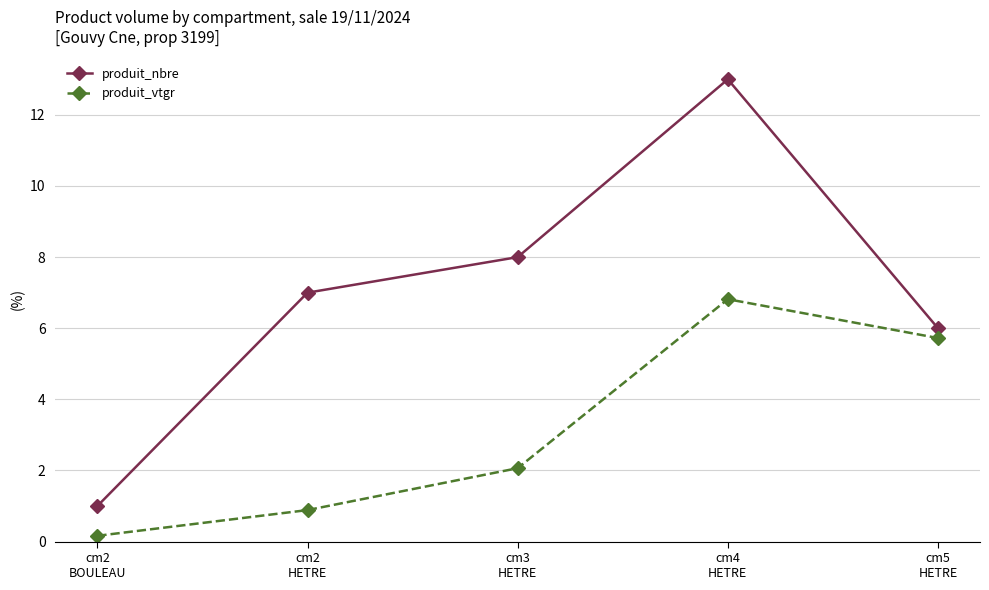

Rank the series at cm5
HETRE from highest to lowest value.

produit_nbre, produit_vtgr